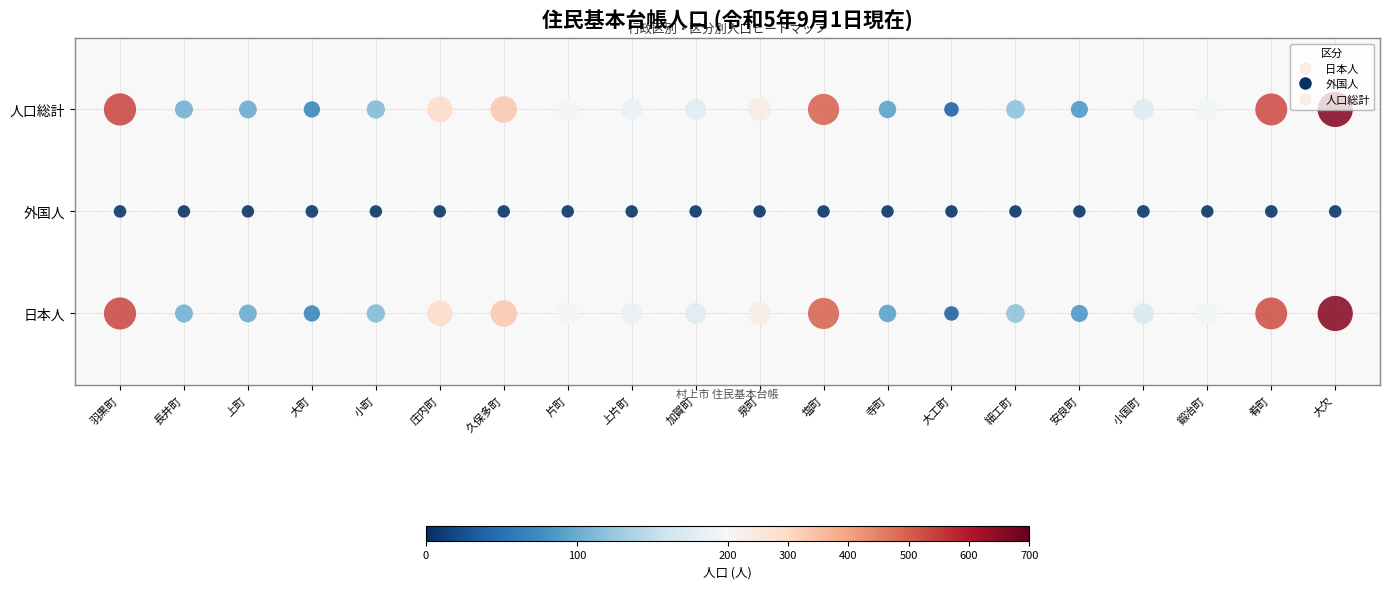

At which category does the chart reach its peak across all series?

大欠